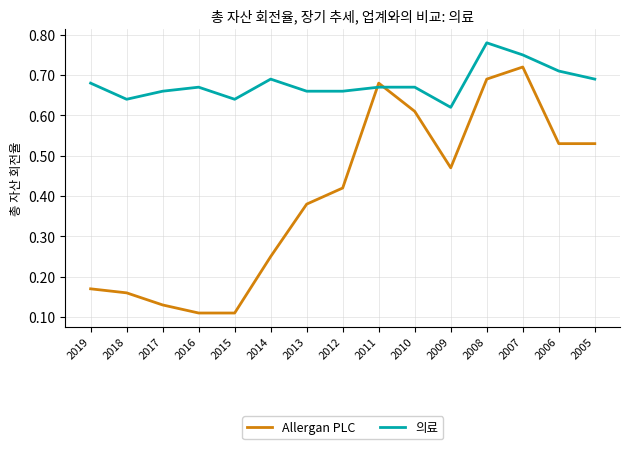

After their last crossing, which series has the higher values: Allergan PLC or 의료?

의료